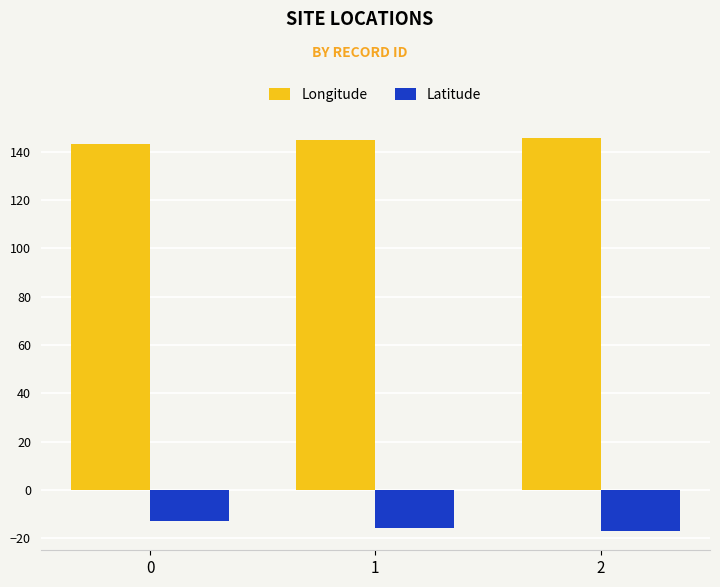

At 2, list the series in order from smallest to largest.

Latitude, Longitude